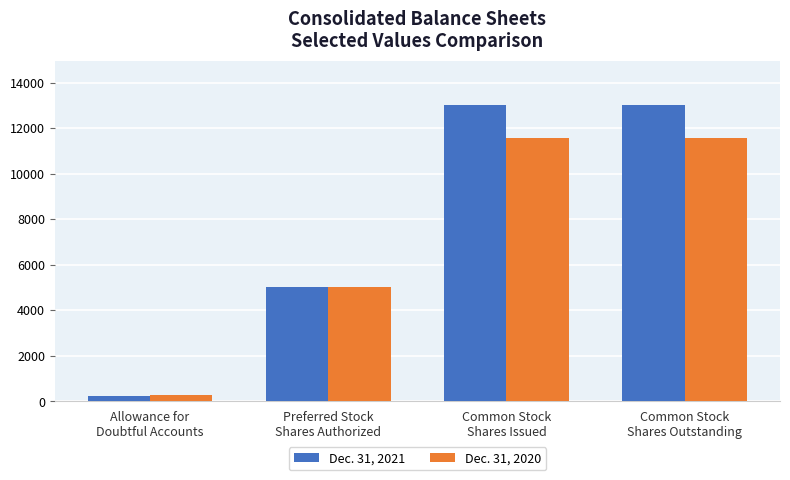

Reading left to right, extract all data points from this chart.

Dec. 31, 2021: Allowance for
Doubtful Accounts=240	Preferred Stock
Shares Authorized=5000	Common Stock
Shares Issued=13011	Common Stock
Shares Outstanding=13011
Dec. 31, 2020: Allowance for
Doubtful Accounts=275	Preferred Stock
Shares Authorized=5000	Common Stock
Shares Issued=11558	Common Stock
Shares Outstanding=11558